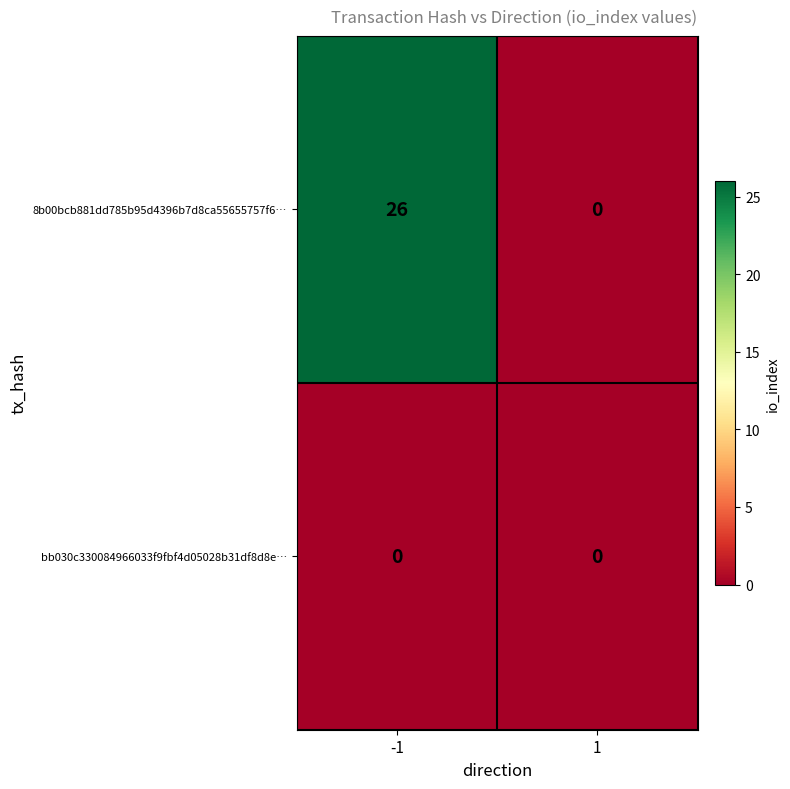

How many distinct data groups are displayed?

2